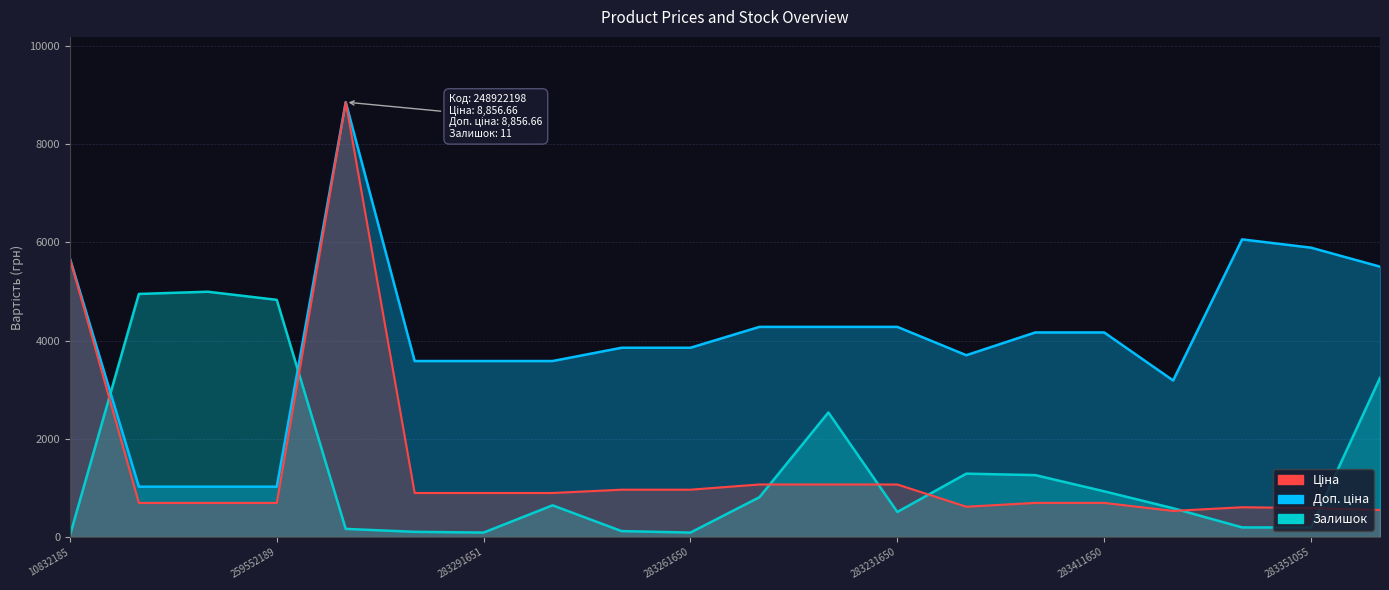

What is the maximum value shown in the chart?

8856.7